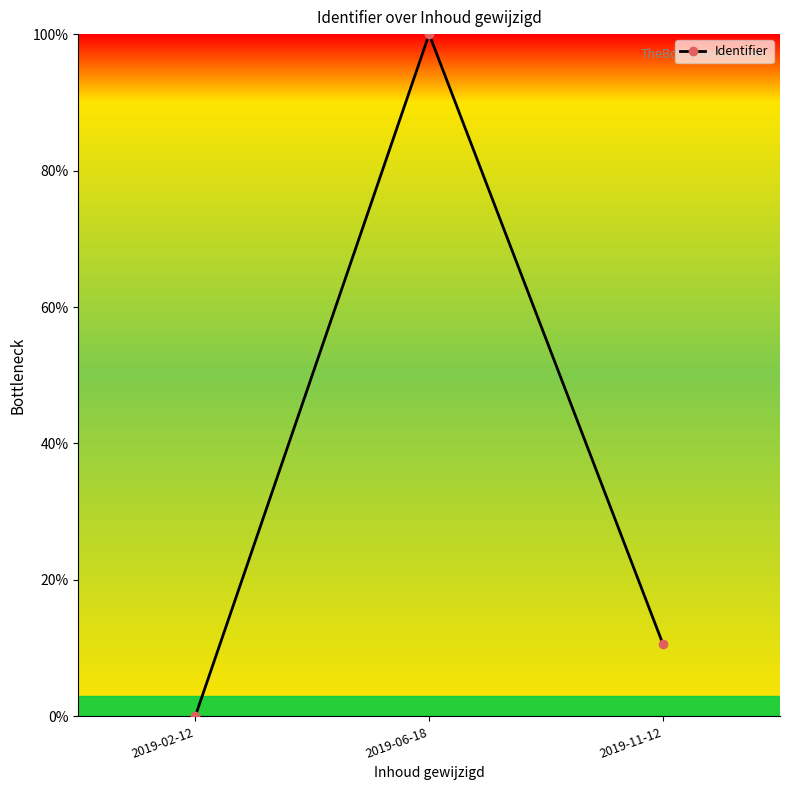

What is the label of the 1st point from the right?

2019-11-12